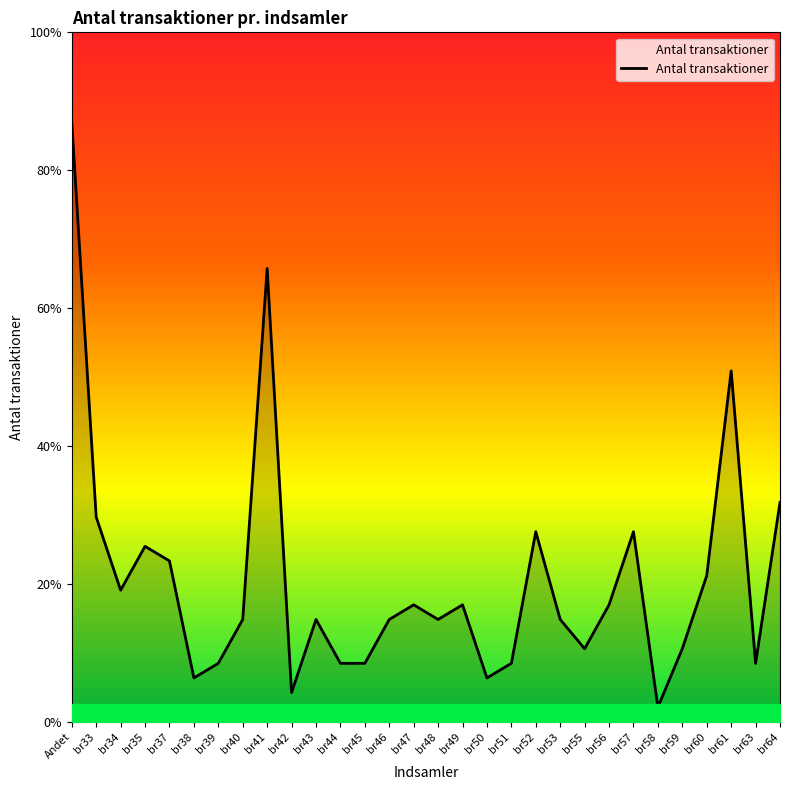

Rank the categories by value from highest to lowest.

Andet, br41, br61, br64, br33, br52, br57, br35, br37, br60, br34, br47, br49, br56, br40, br43, br46, br48, br53, br55, br59, br39, br44, br45, br51, br63, br38, br50, br42, br58